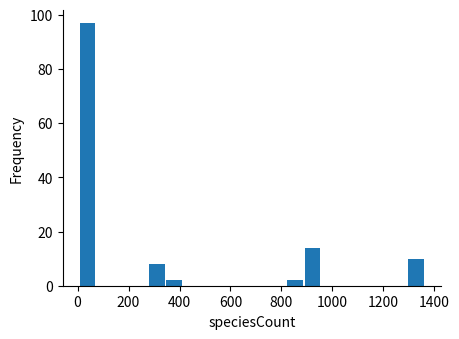

Read against the x-axis, roughly where is the centre of the tallest bar?

40